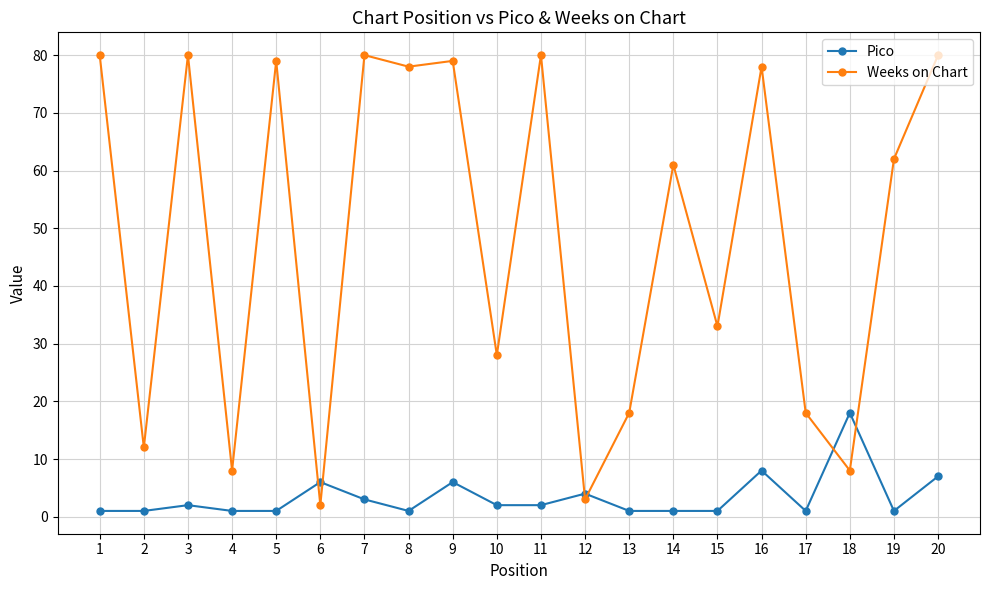

At how many categories does at least one series exceed 10?

17